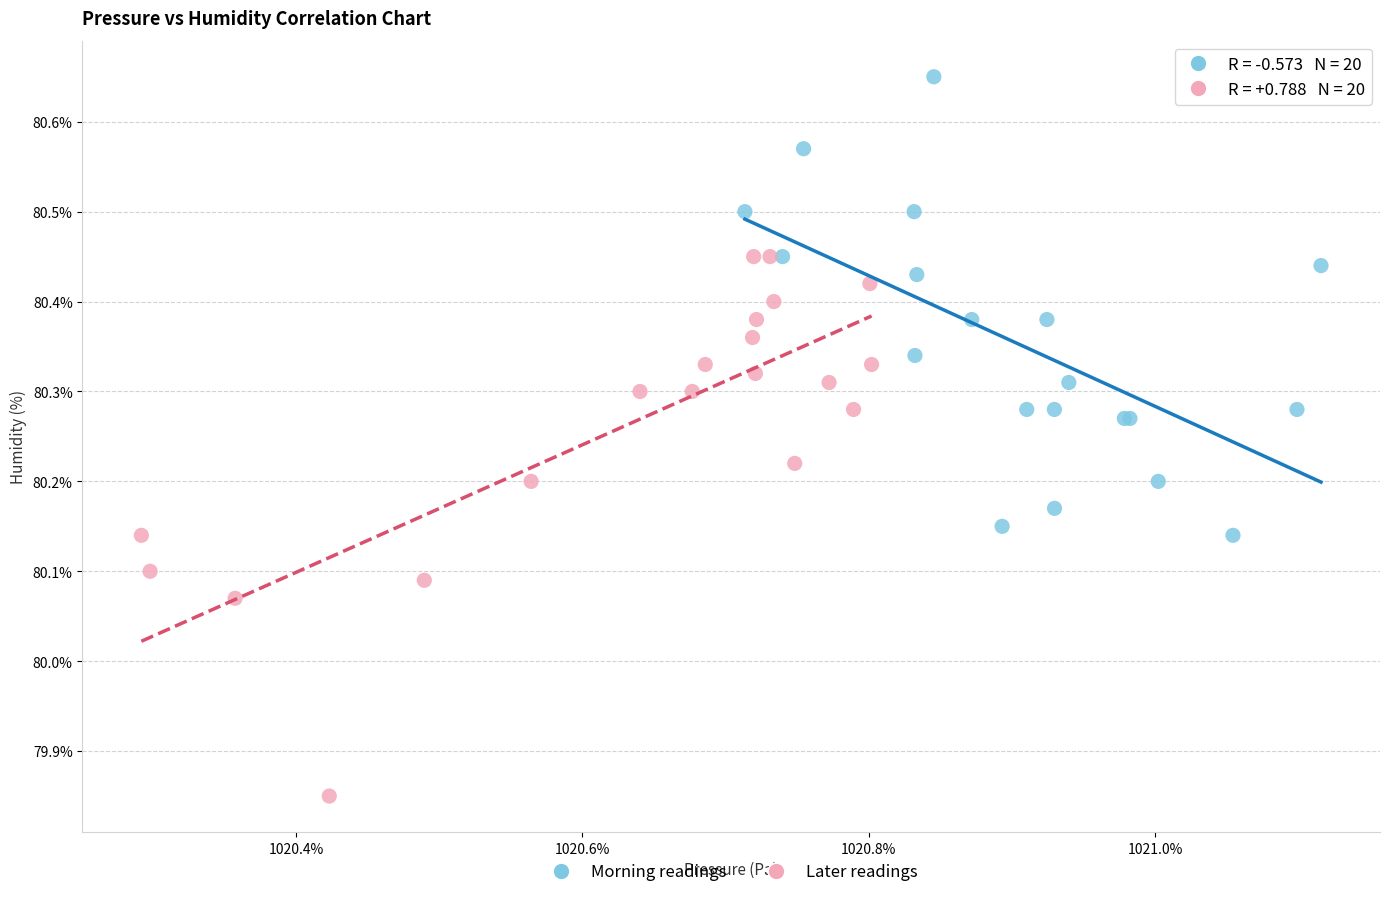

Which series reaches the minimum Y coordinate?

Later readings